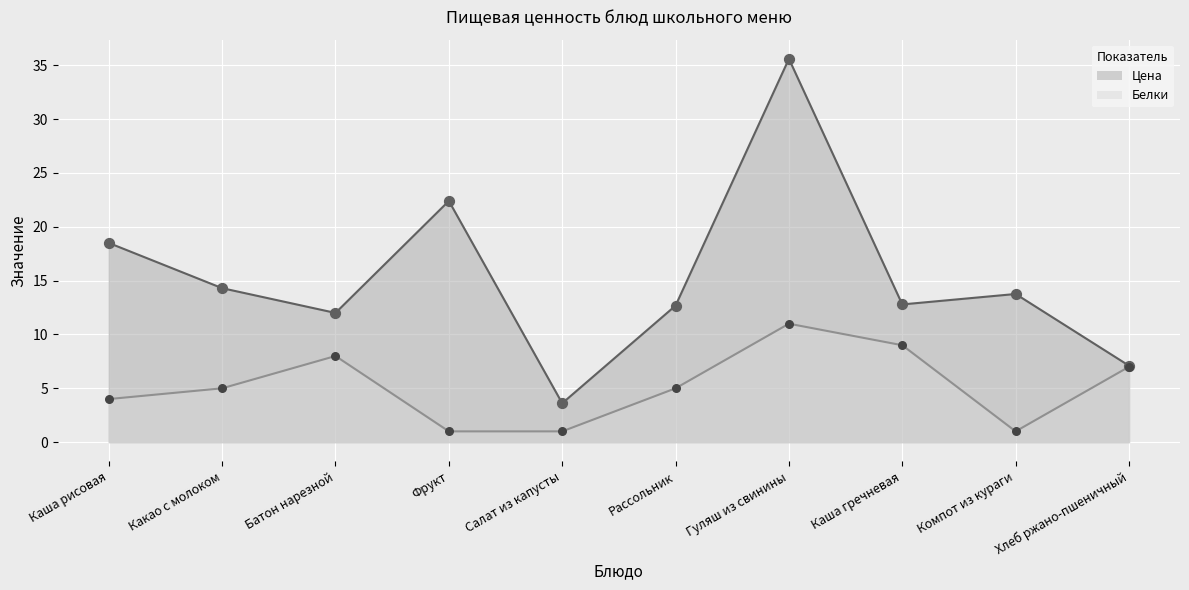

What are all the series names shown in the legend?

Цена, Белки